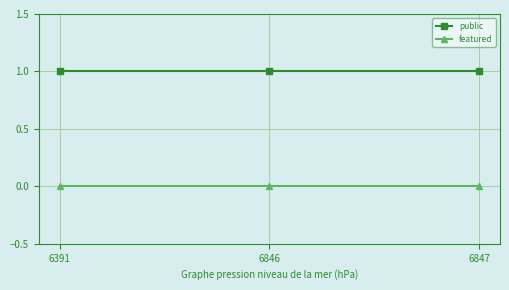

What is the sum of all public values?

3